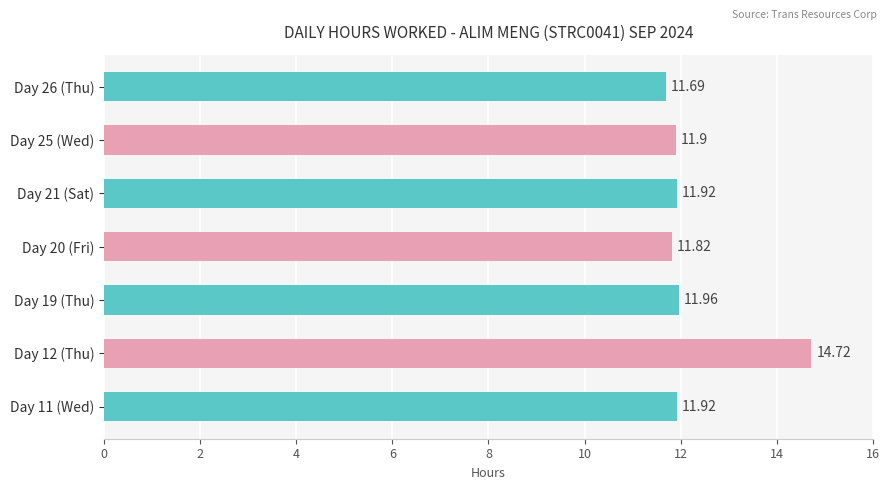

What is the difference between the maximum and minimum values?

3.0